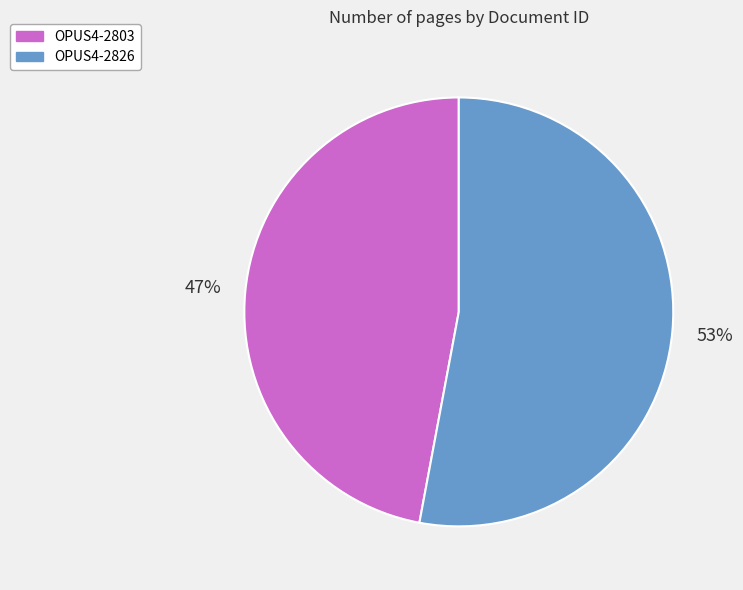

Which category has the biggest portion of the pie?

OPUS4-2826